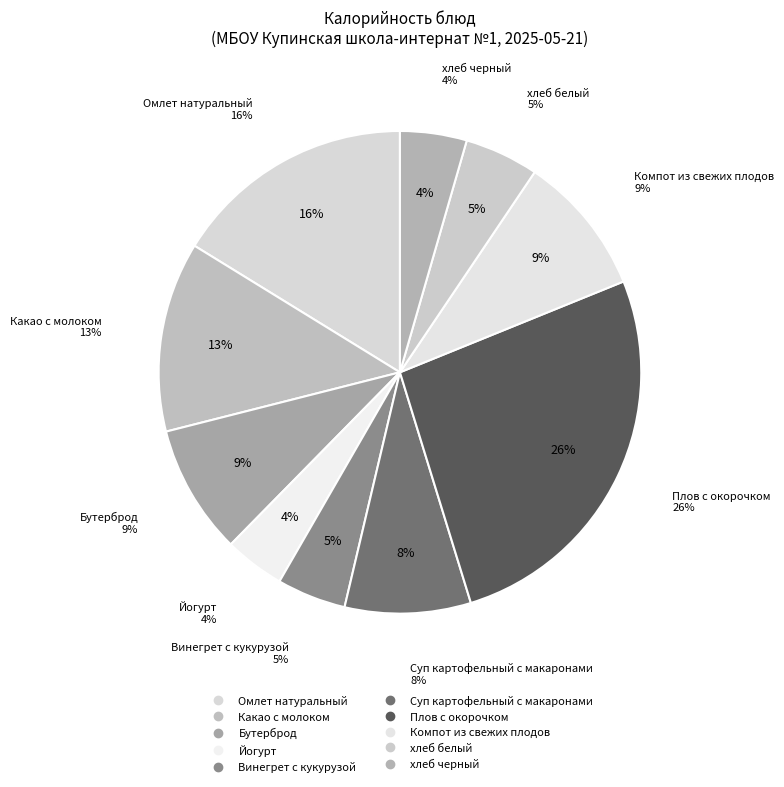

Rank the categories by value from lowest to highest.

Йогурт, хлеб черный, Винегрет с кукурузой, хлеб белый, Суп картофельный с макаронами, Бутерброд, Компот из свежих плодов, Какао с молоком, Омлет натуральный, Плов с окорочком